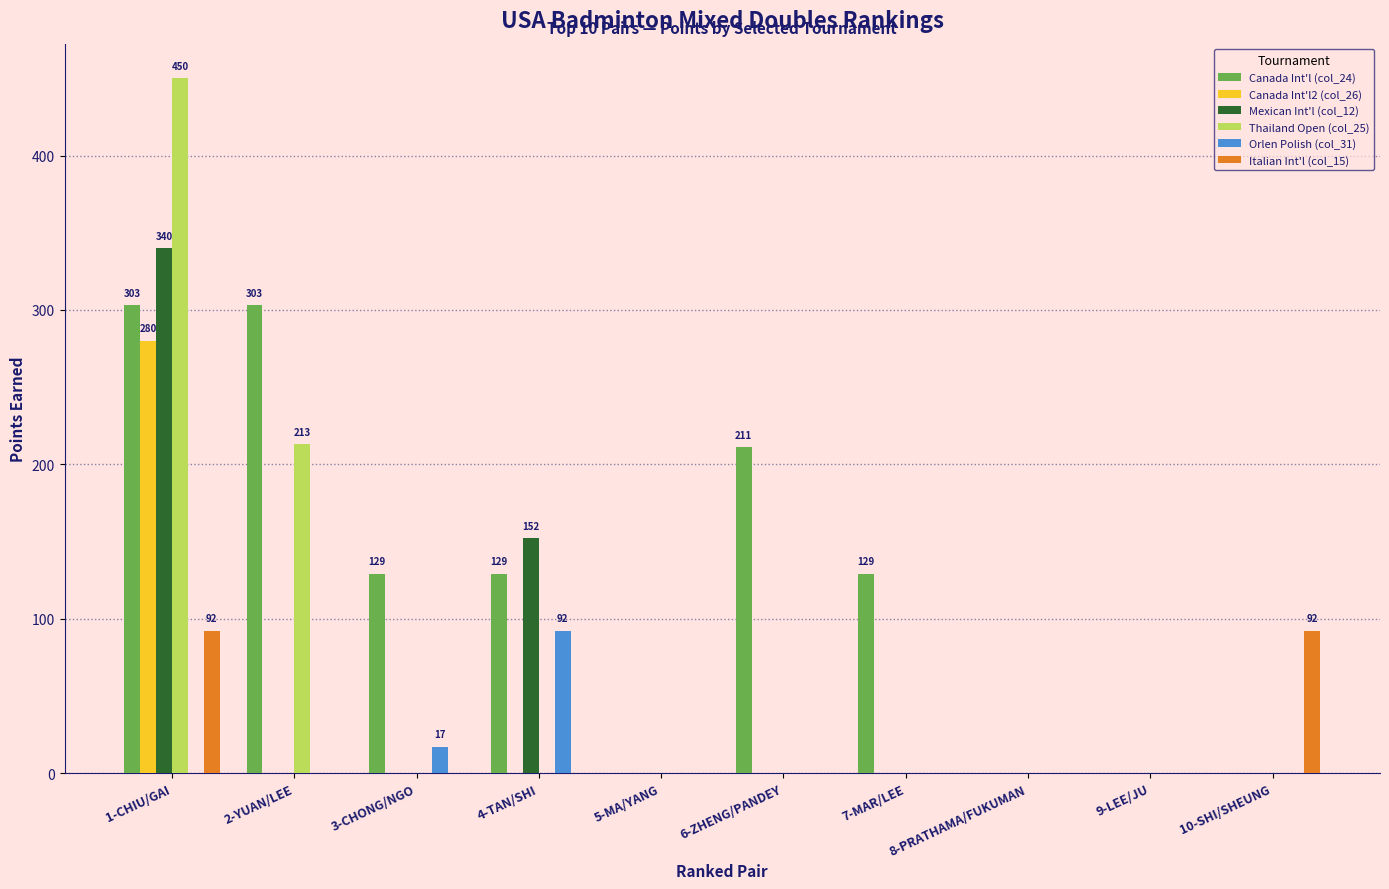

How many data points does each series have?

10